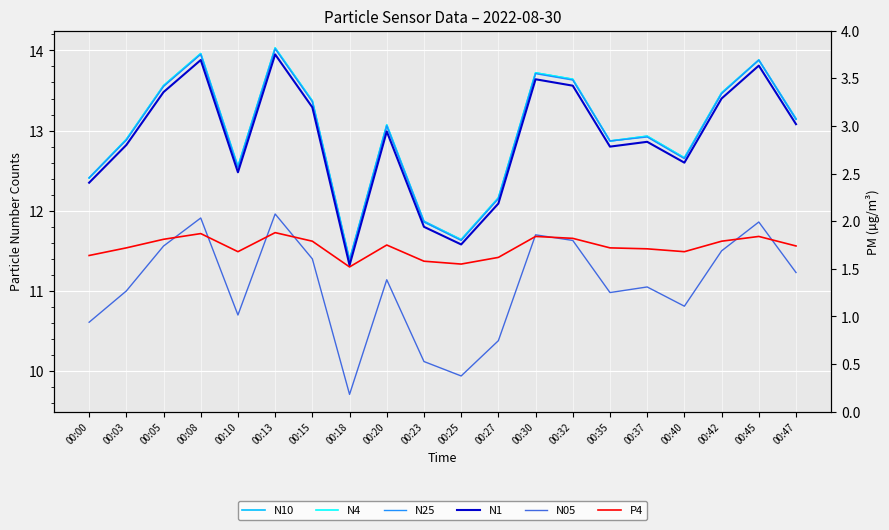

Is this an area chart (filled region under the line)?

No